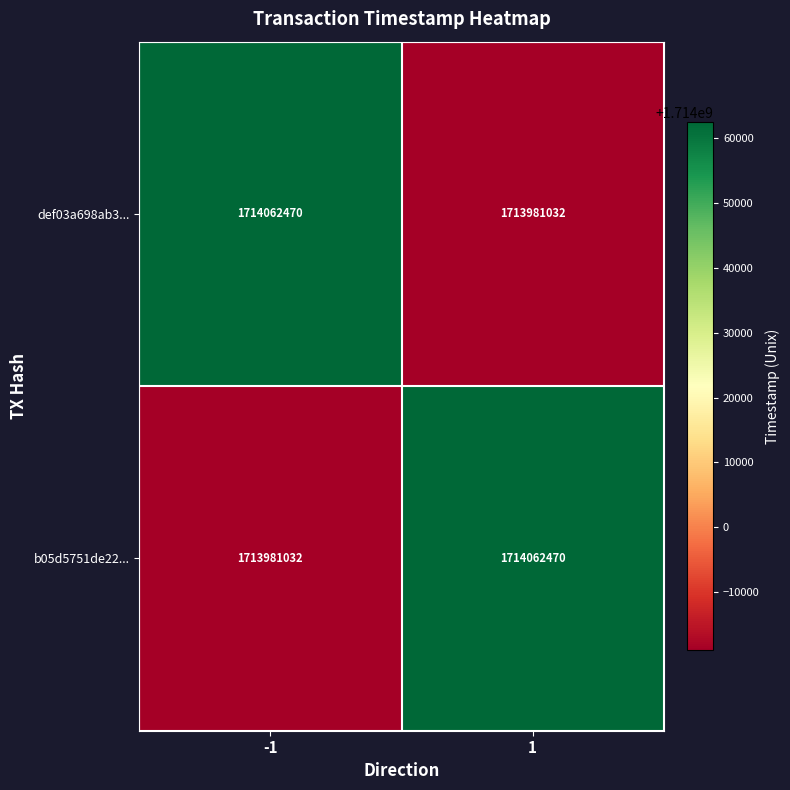

What is the smallest value displayed?

1713981032